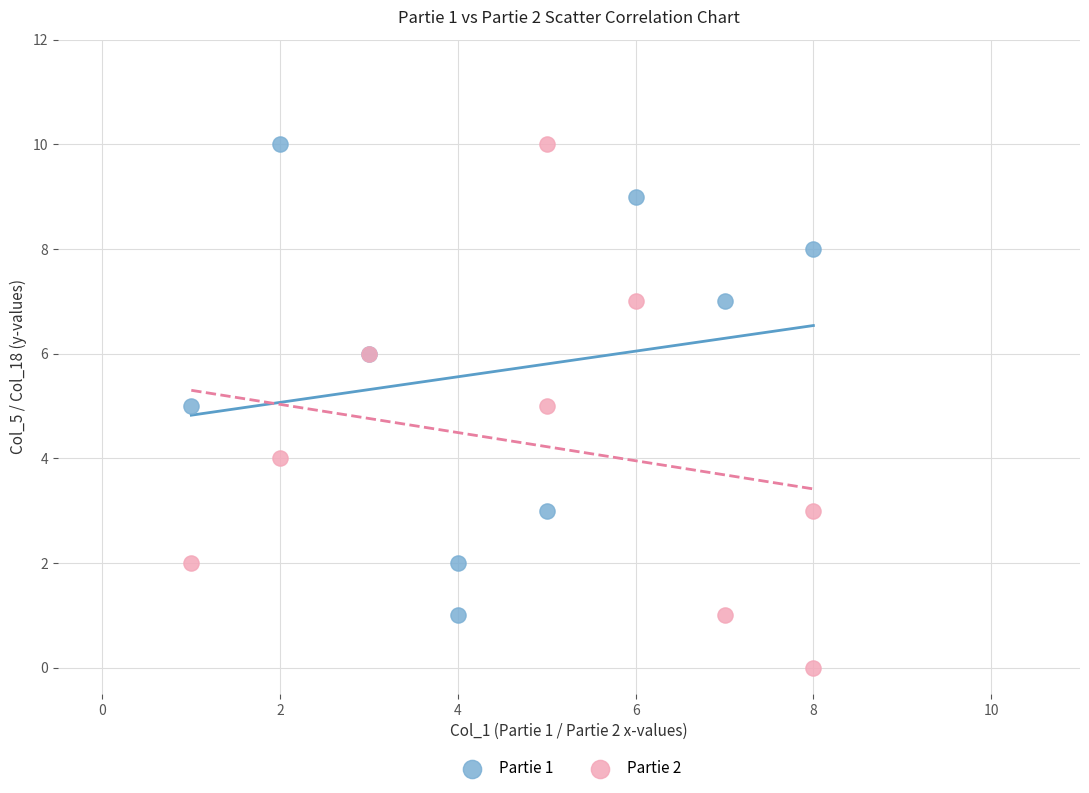

What are all the series names shown in the legend?

Partie 1, Partie 2